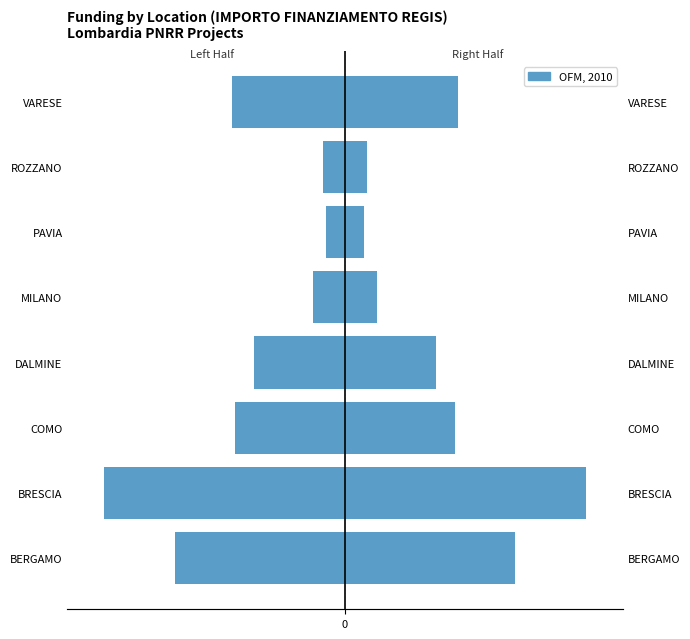

True or false: the data shows -48541.0 at PAVIA.

False